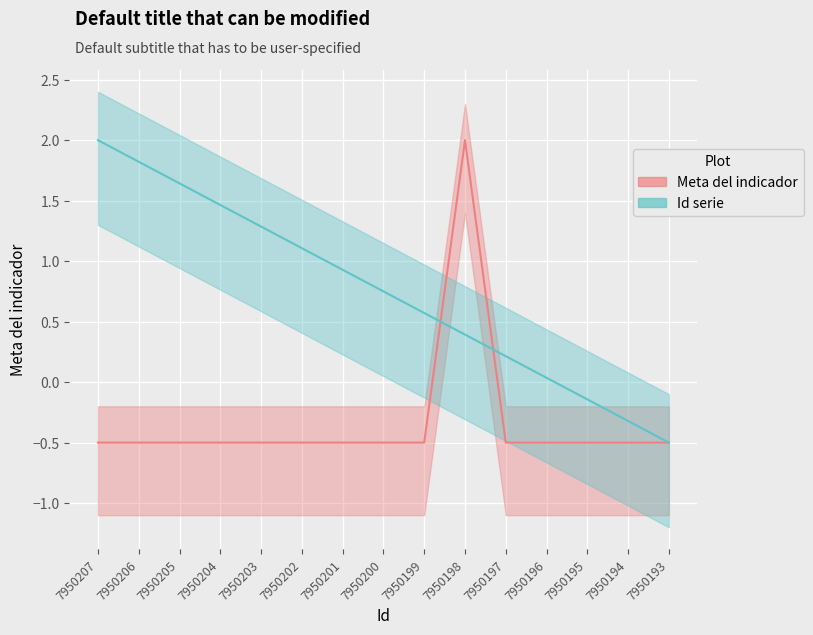

Where does the Meta del indicador series first go above 0?

7950198